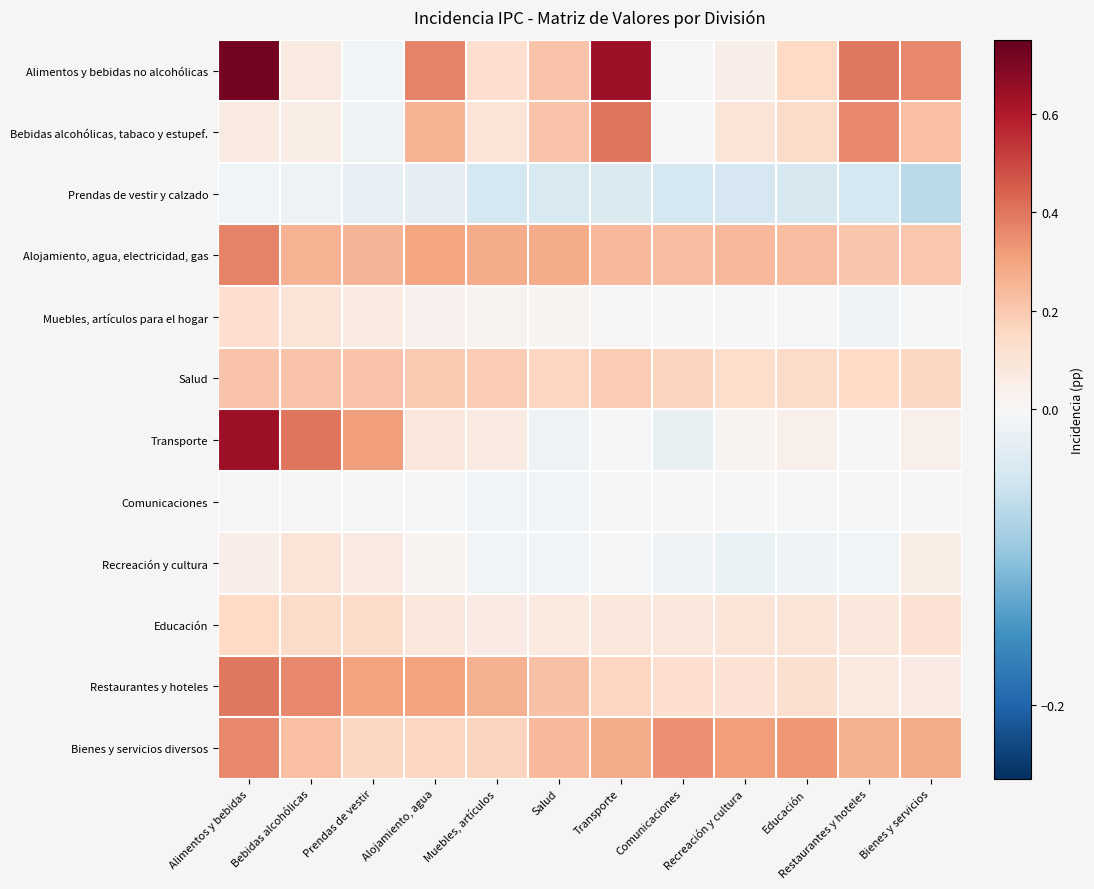

At which category does the chart reach its peak across all series?

Alimentos y bebidas